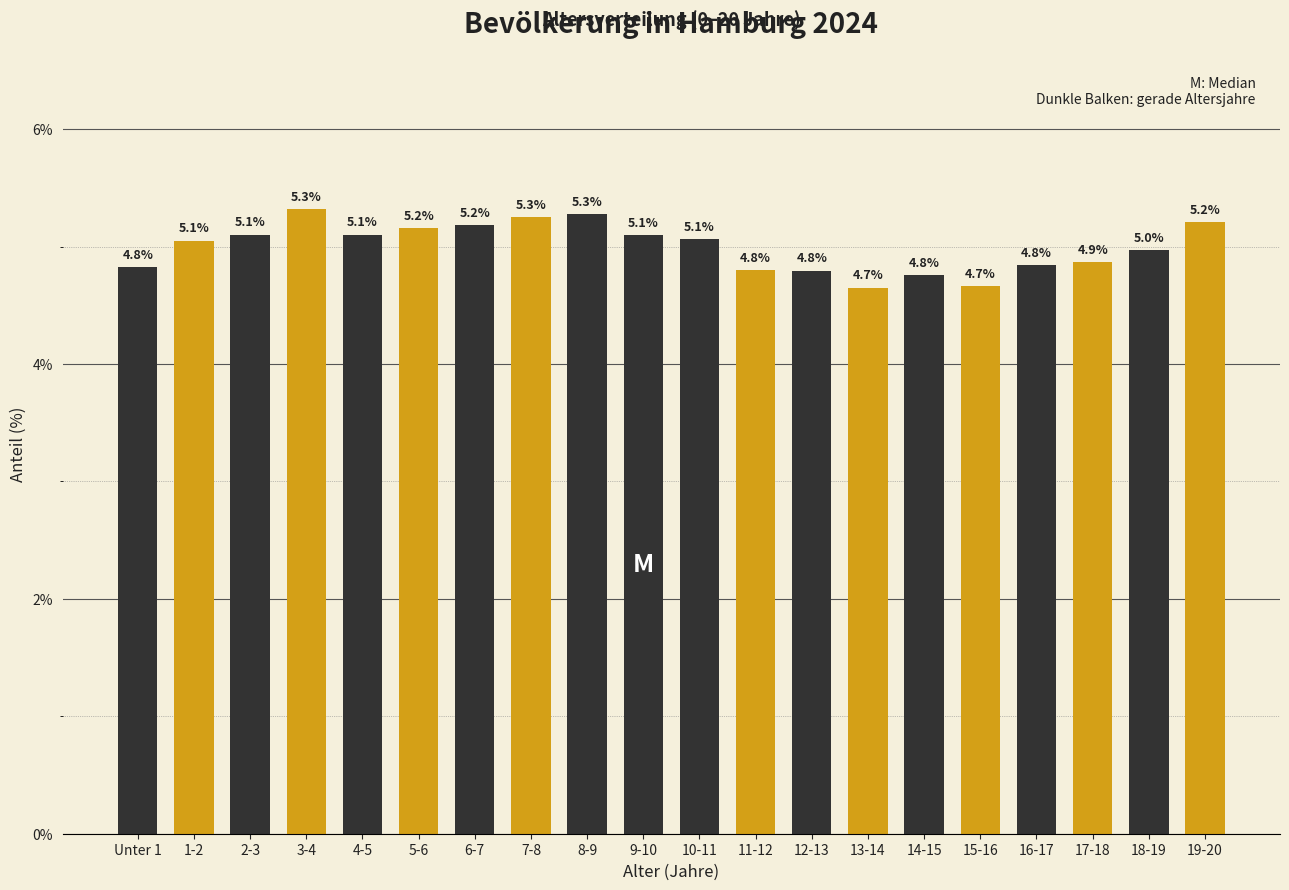

Reading left to right, transcribe all the data shown in this chart.

4.8	5.1	5.1	5.3	5.1	5.2	5.2	5.3	5.3	5.1	5.1	4.8	4.8	4.7	4.8	4.7	4.8	4.9	5.0	5.2